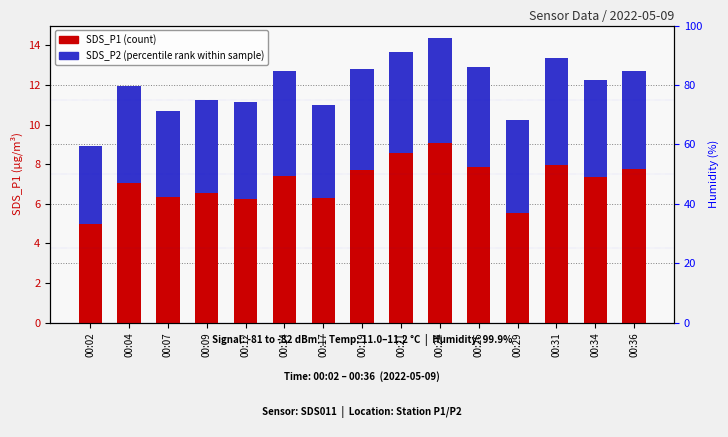

At which category does the chart reach its minimum across all series?

00:02